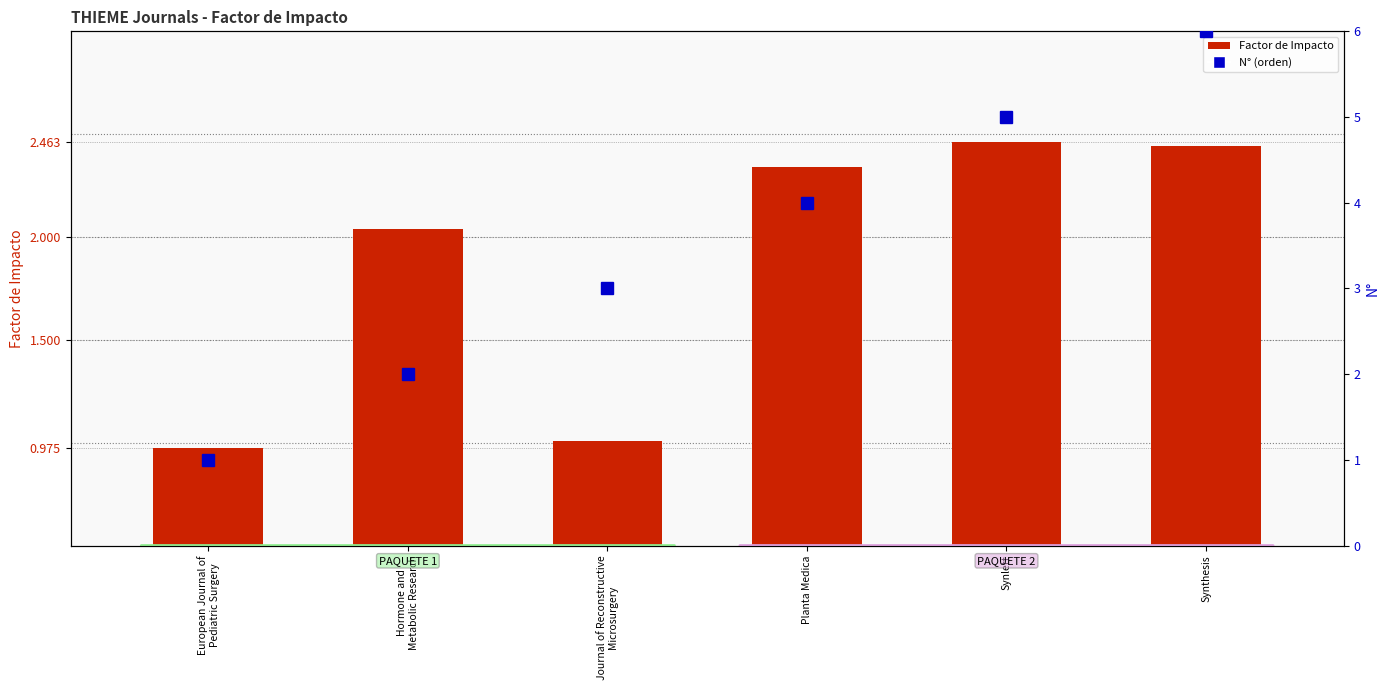

Where is Factor de Impacto nearest to the value 1?

Journal of Reconstructive
Microsurgery